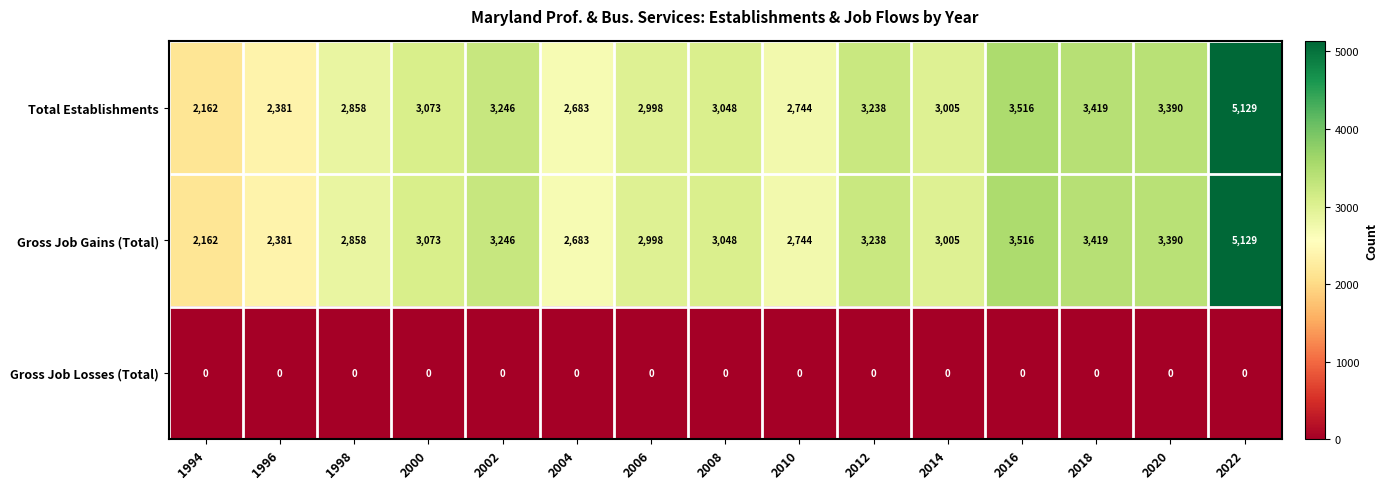

What is the difference between the highest and lowest values at 1994?

2162